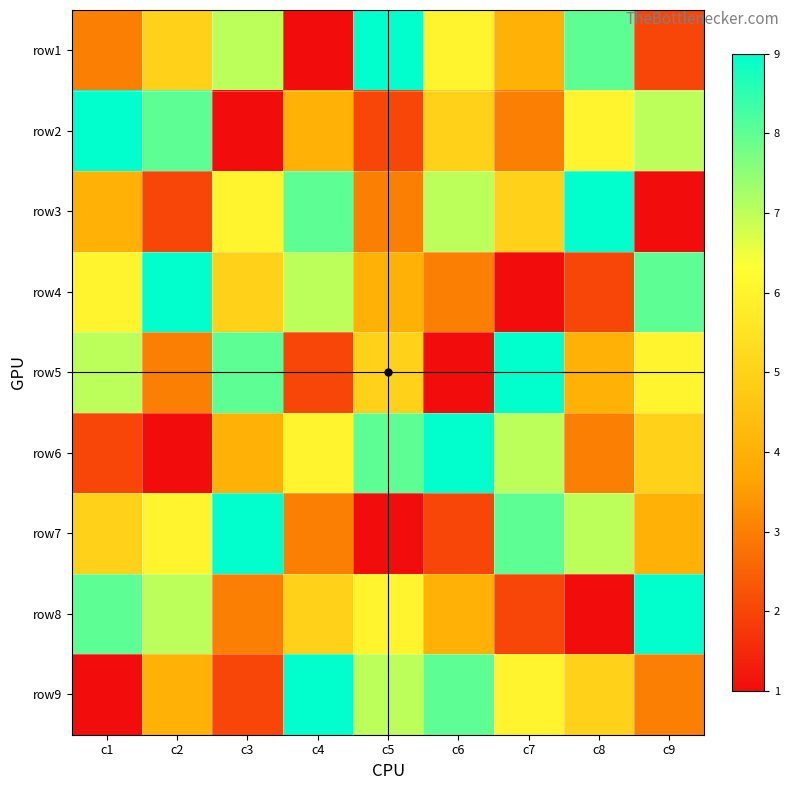

Between c2 and c3, which is larger?

c3